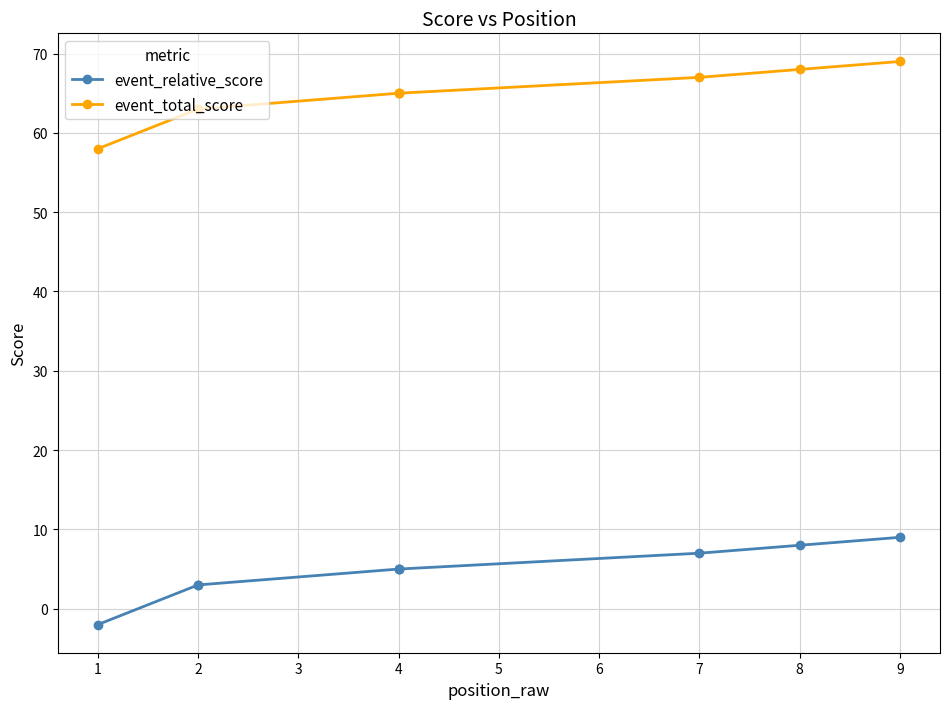

Does the chart display data point markers on the line(s)?

Yes